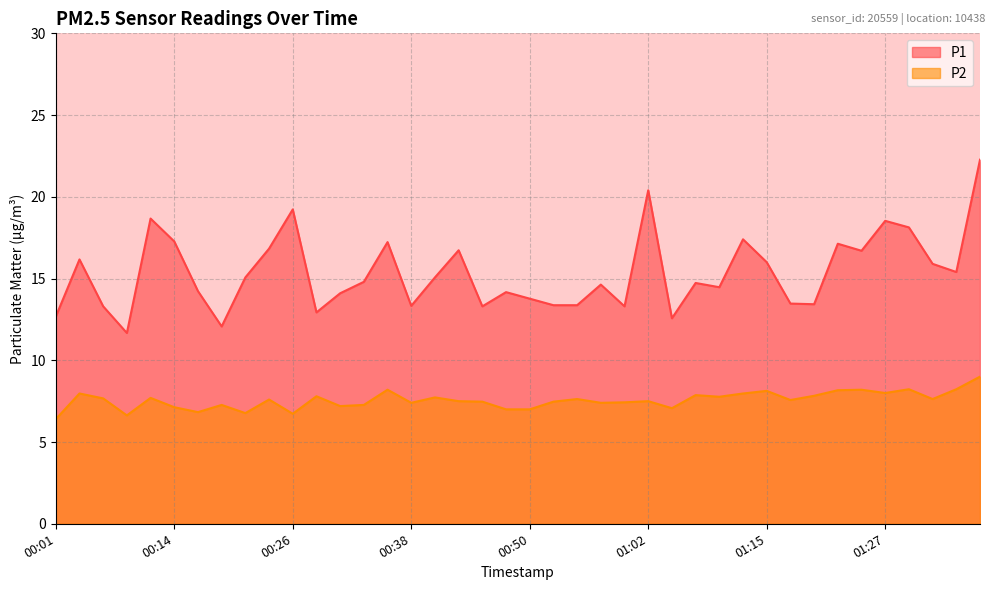

The P1 series shows 22.3 at 00:43. True or false?

False